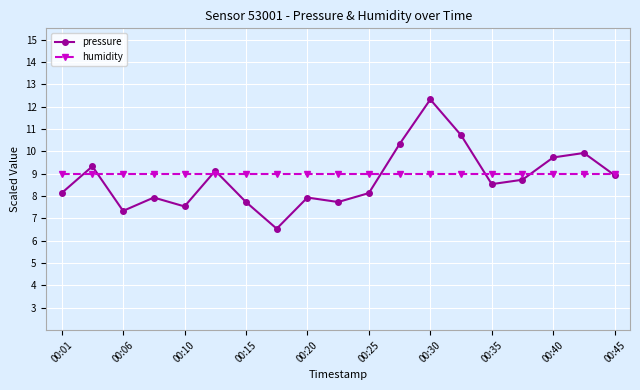

Which series has the widest spread of values?

pressure